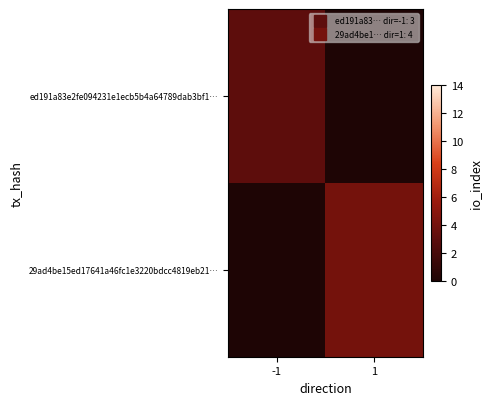

Which label corresponds to the smallest value in the chart?

1